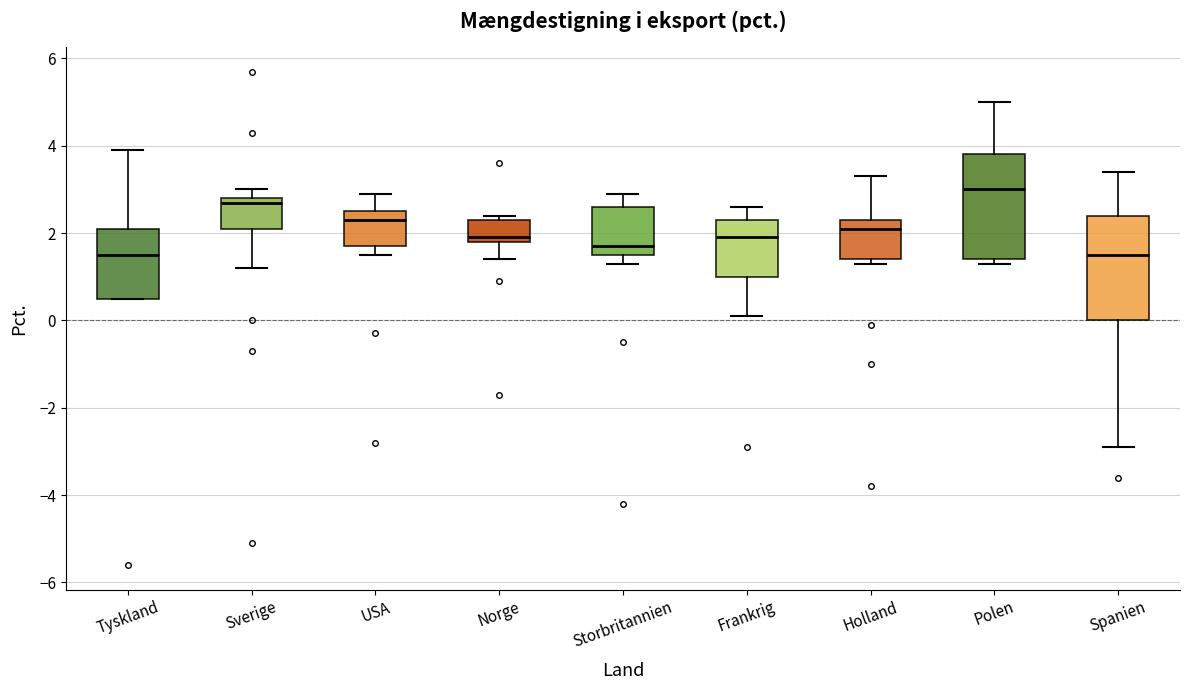

Reading left to right, transcribe this box plot: for each box, give where its median line is, the range the box spans, and where its two whiskers end, as read against the y-axis. The values are not printed on the chart, so give them approximately, as read against the axis.

Tyskland: median 1.6, box 0.6 to 2.2, whiskers 0.6 to 4.0
Sverige: median 2.8 (just below the box's upper edge), box 2.2 to 2.8, whiskers 1.2 to 3.0
USA: median 2.4, box 1.8 to 2.6, whiskers 1.6 to 3.0
Norge: median 2.0, box 1.8 to 2.4, whiskers 1.4 to 2.4 (just above the box's upper edge)
Storbritannien: median 1.8, box 1.6 to 2.6, whiskers 1.4 to 3.0
Frankrig: median 2.0, box 1.0 to 2.4, whiskers 0.2 to 2.6
Holland: median 2.2, box 1.4 to 2.4, whiskers 1.4 (just below the box's lower edge) to 3.4
Polen: median 3.0, box 1.4 to 3.8, whiskers 1.4 (just below the box's lower edge) to 5.0
Spanien: median 1.6, box 0.0 to 2.4, whiskers -2.8 to 3.4